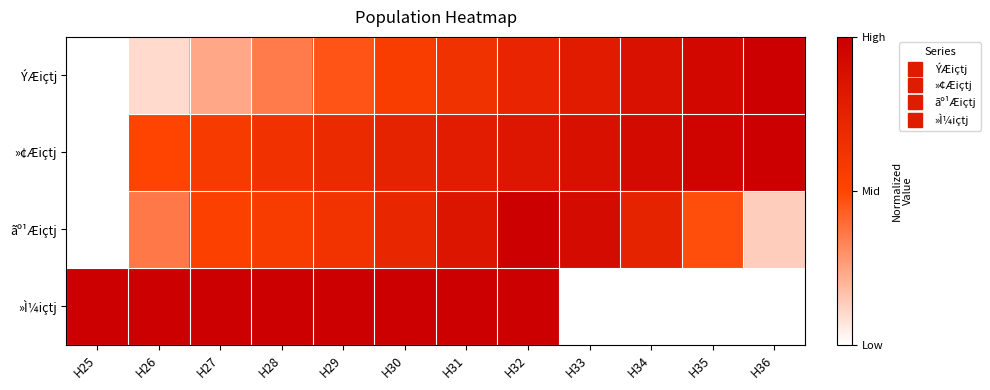

Reading left to right, list all the values displayed in this chart.

ÝÆiçtj: H25=0.0	H26=0.1	H27=0.2	H28=0.4	H29=0.5	H30=0.6	H31=0.6	H32=0.7	H33=0.8	H34=0.9	H35=0.9	H36=1.0
»¢Æiçtj: H25=0.0	H26=0.5	H27=0.6	H28=0.6	H29=0.7	H30=0.7	H31=0.8	H32=0.8	H33=0.9	H34=0.9	H35=1.0	H36=1.0
ãº¹Æiçtj: H25=0.0	H26=0.4	H27=0.5	H28=0.6	H29=0.6	H30=0.7	H31=0.8	H32=1.0	H33=0.9	H34=0.7	H35=0.5	H36=0.1
»Ì¼içtj: H25=1.0	H26=1.0	H27=1.0	H28=1.0	H29=1.0	H30=1.0	H31=1.0	H32=1.0	H33=0.0	H34=0.0	H35=0.0	H36=0.0